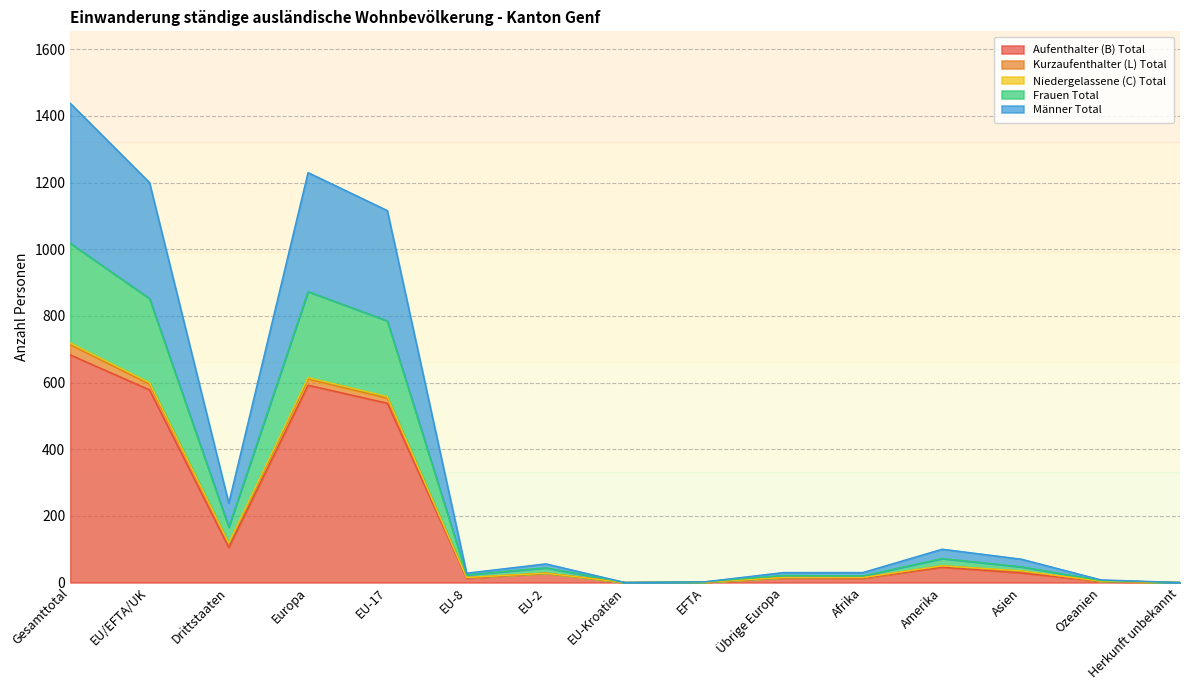

Which label corresponds to the smallest value in the chart?

EU-Kroatien